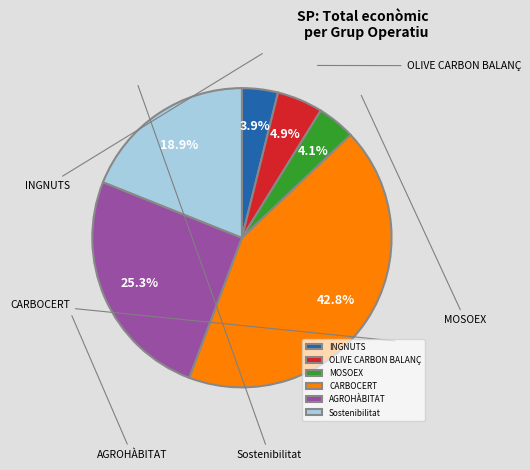

How many segments does this pie chart have?

6